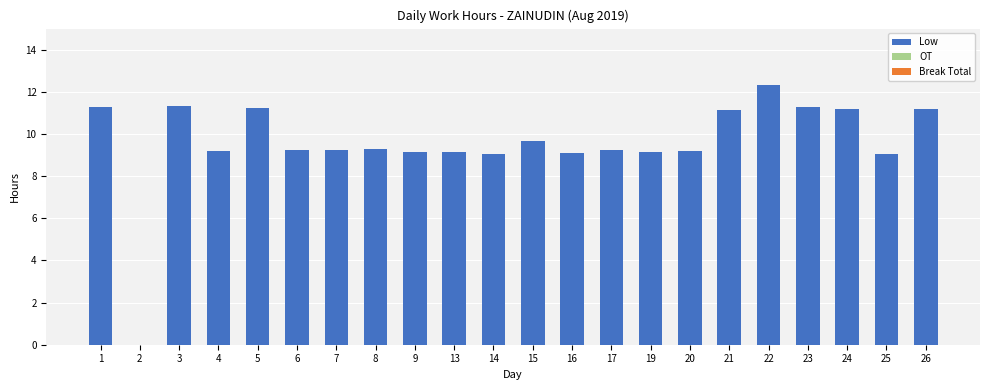

True or false: the data shows 9.2 at 20.

True